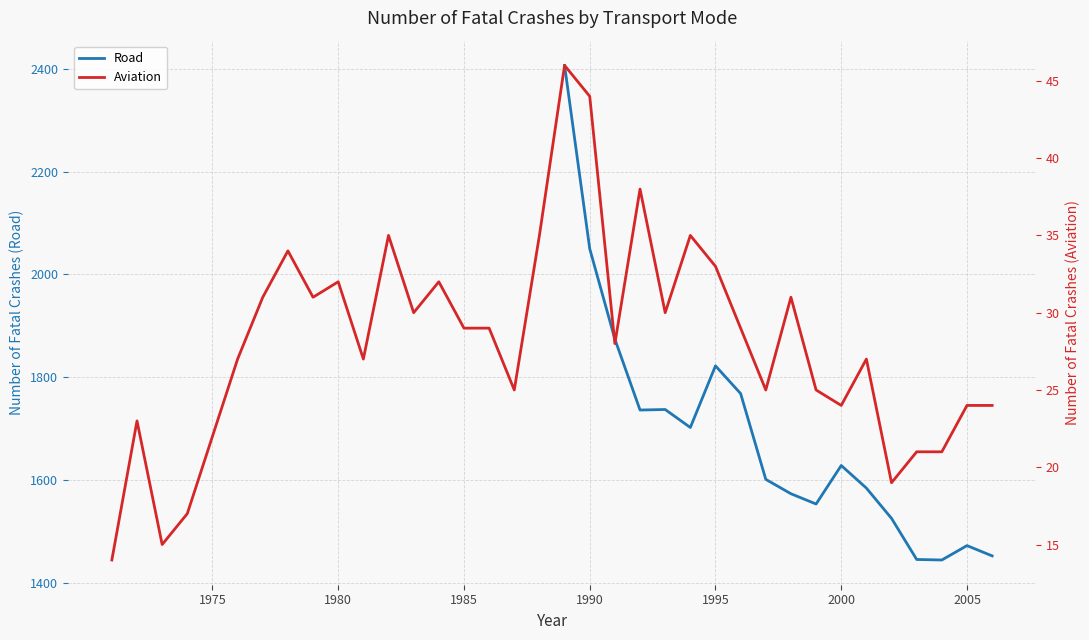

Where is the data nearest to the value 30?

1983